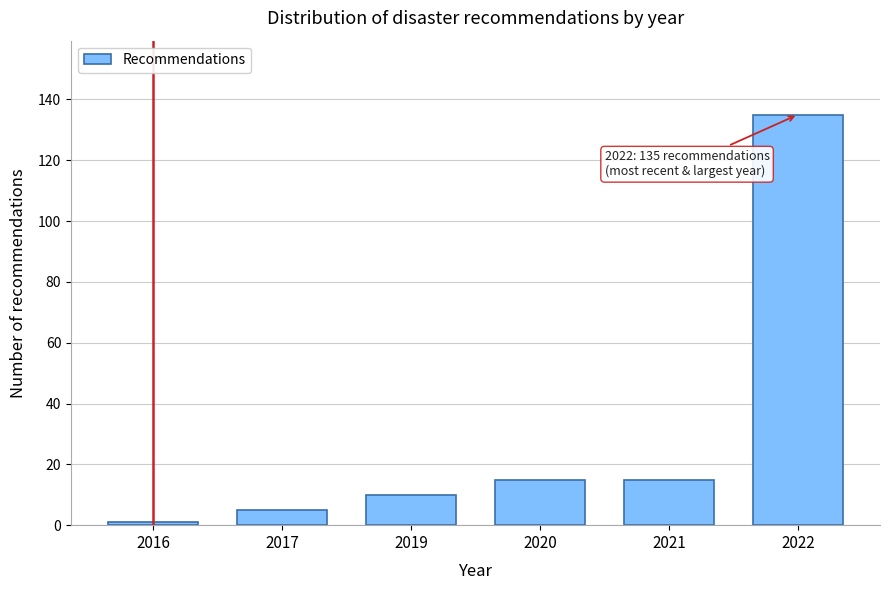

Reading right to left, what are all the values shown in this chart?

135	15	15	10	5	1